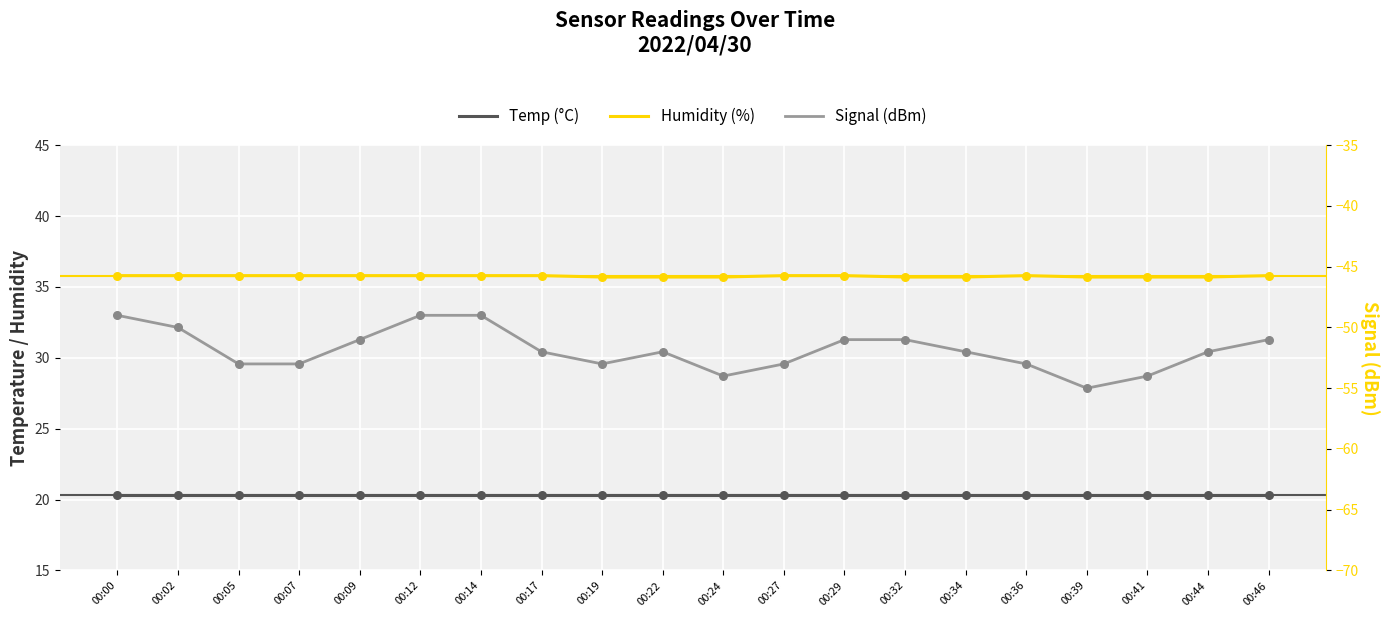

What is the total value across all series at 00:36?

3.1